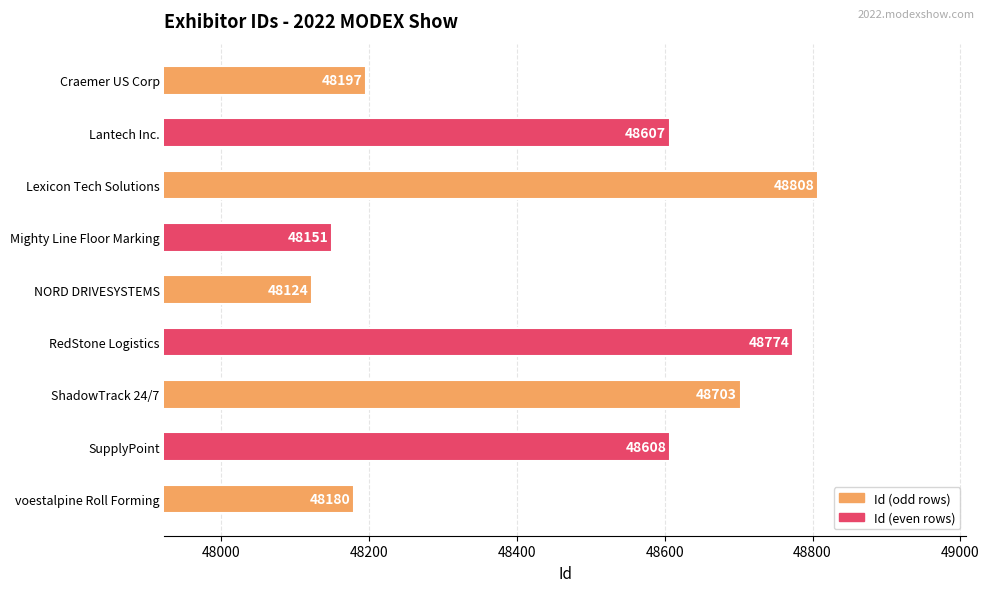

List the labels in order of value, smallest first.

NORD DRIVESYSTEMS, Mighty Line Floor Marking, voestalpine Roll Forming, Craemer US Corp, Lantech Inc., SupplyPoint, ShadowTrack 24/7, RedStone Logistics, Lexicon Tech Solutions